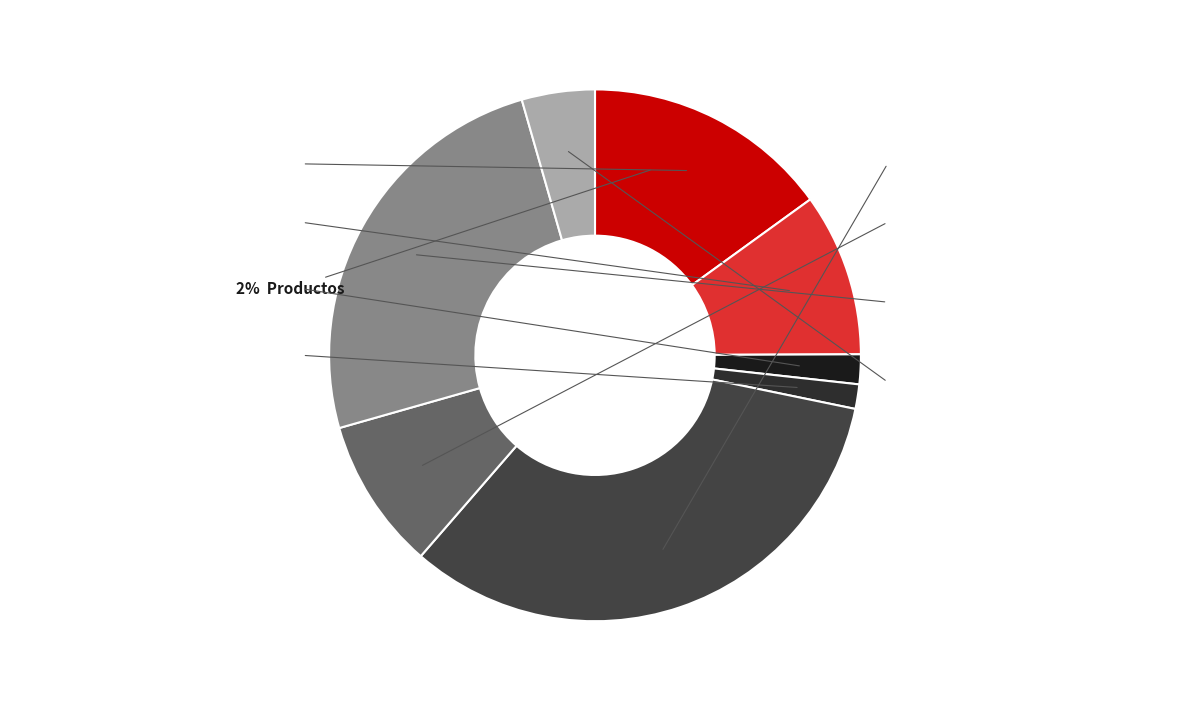

Does any single category account for the majority?

No